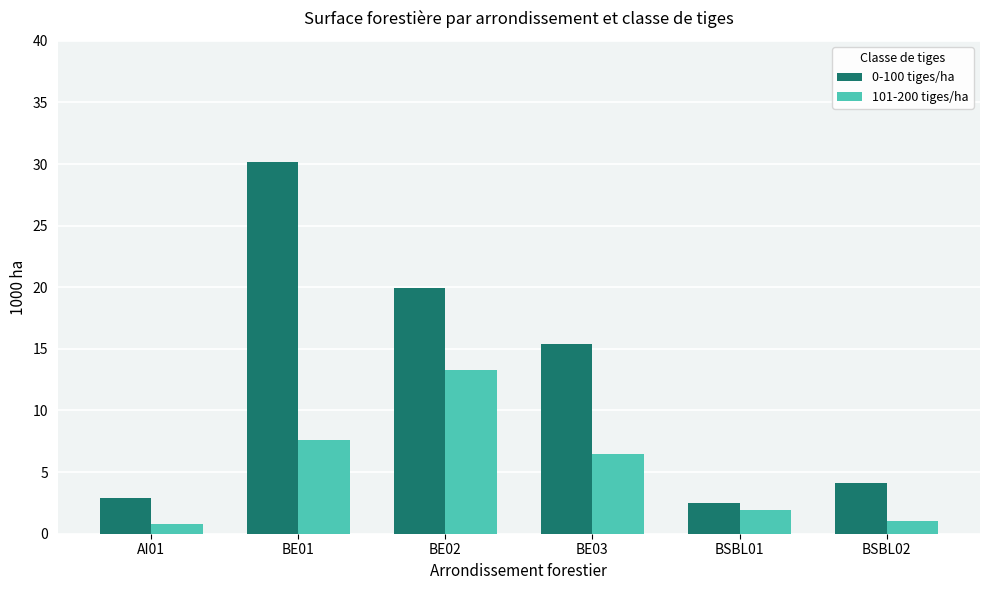

Reading right to left, list all the values displayed in this chart.

0-100 tiges/ha: 4.1	2.5	15.4	19.9	30.2	2.9
101-200 tiges/ha: 1.0	1.9	6.5	13.3	7.6	0.8